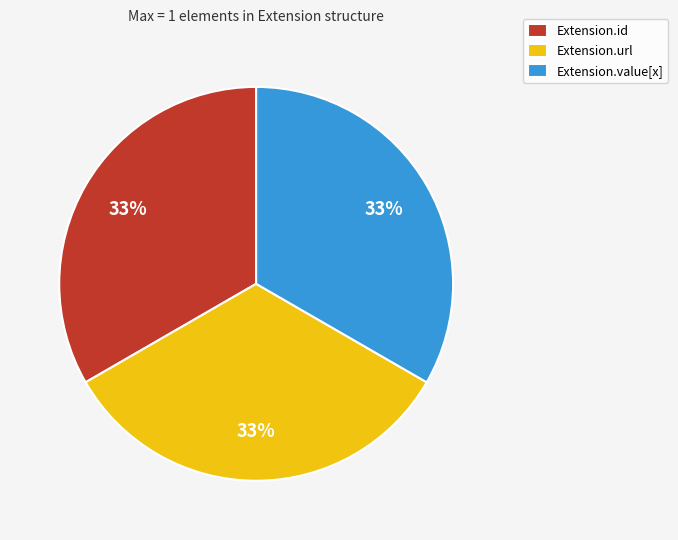

Is it true that Extension.value[x] is 41% of the pie?

False